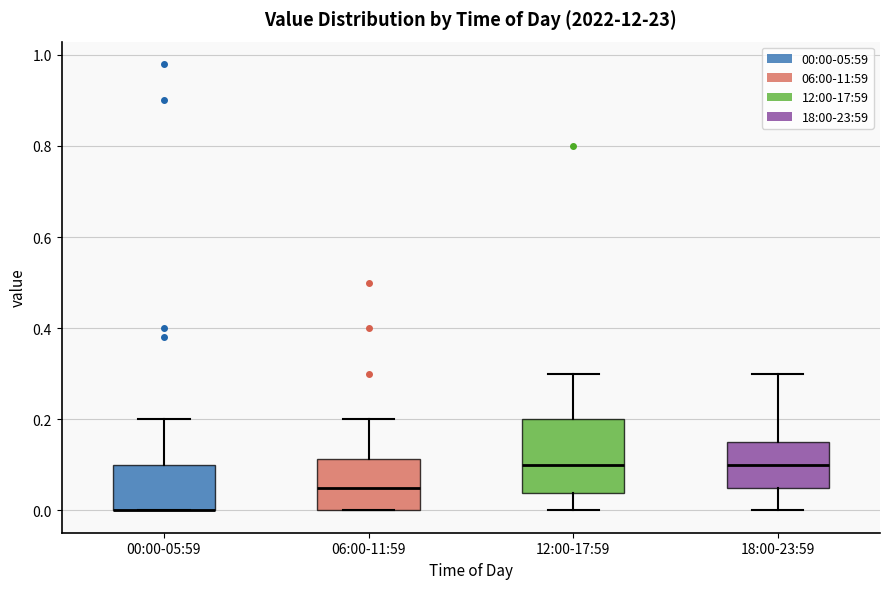

Reading left to right, read every box against the y-axis: the position of its median line, the range the box covers, and the ends of its whiskers. The values are not printed on the chart, so give them approximately, as read against the axis.

00:00-05:59: median 0.00 (drawn on the box's lower edge), box 0.00 to 0.10, whiskers 0.00 to 0.20
06:00-11:59: median 0.06, box 0.00 to 0.12, whiskers 0.00 to 0.20
12:00-17:59: median 0.10, box 0.04 to 0.20, whiskers 0.00 to 0.30
18:00-23:59: median 0.10, box 0.06 to 0.16, whiskers 0.00 to 0.30